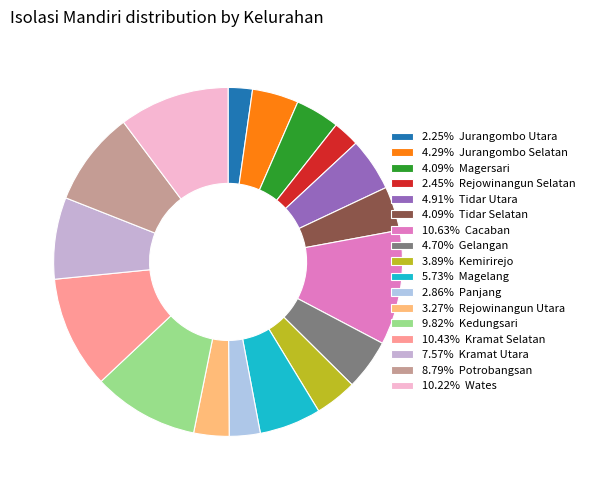

Rank the categories by value from highest to lowest.

Cacaban, Kramat Selatan, Wates, Kedungsari, Potrobangsan, Kramat Utara, Magelang, Tidar Utara, Gelangan, Jurangombo Selatan, Magersari, Tidar Selatan, Kemirirejo, Rejowinangun Utara, Panjang, Rejowinangun Selatan, Jurangombo Utara